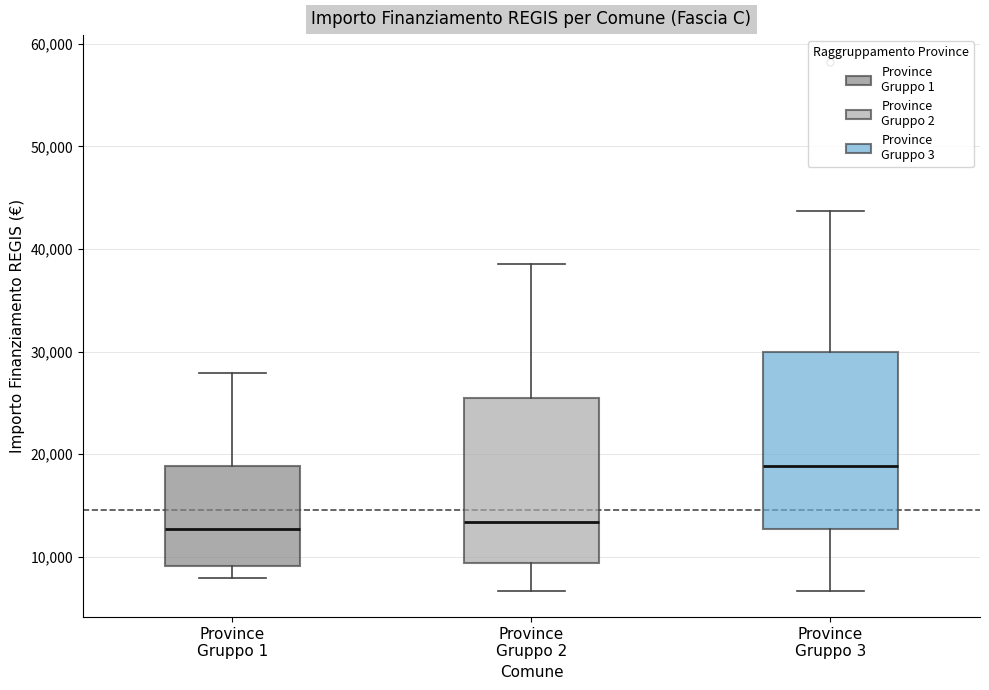

Reading left to right, read every box against the y-axis: the position of its median line, the range the box covers, and the ends of its whiskers. The values are not printed on the chart, so give them approximately, as read against the axis.

Province Gruppo 1: median 13000, box 9000 to 19000, whiskers 8000 to 28000
Province Gruppo 2: median 13000, box 9000 to 25000, whiskers 7000 to 39000
Province Gruppo 3: median 19000, box 13000 to 30000, whiskers 7000 to 44000